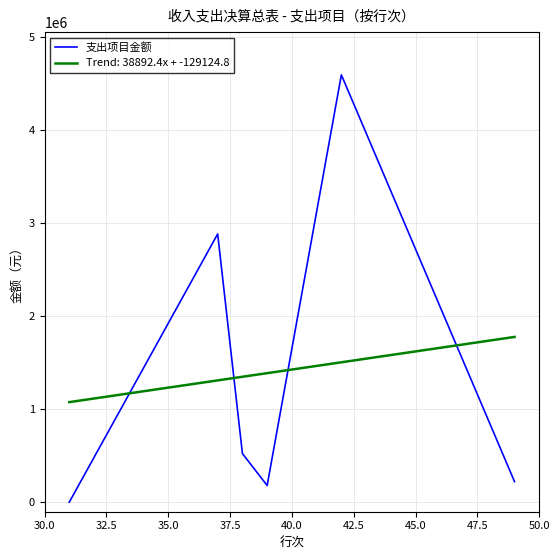

After their last crossing, which series has the higher values: Trend: 38892.4x + -129124.8 or 支出项目金额?

Trend: 38892.4x + -129124.8